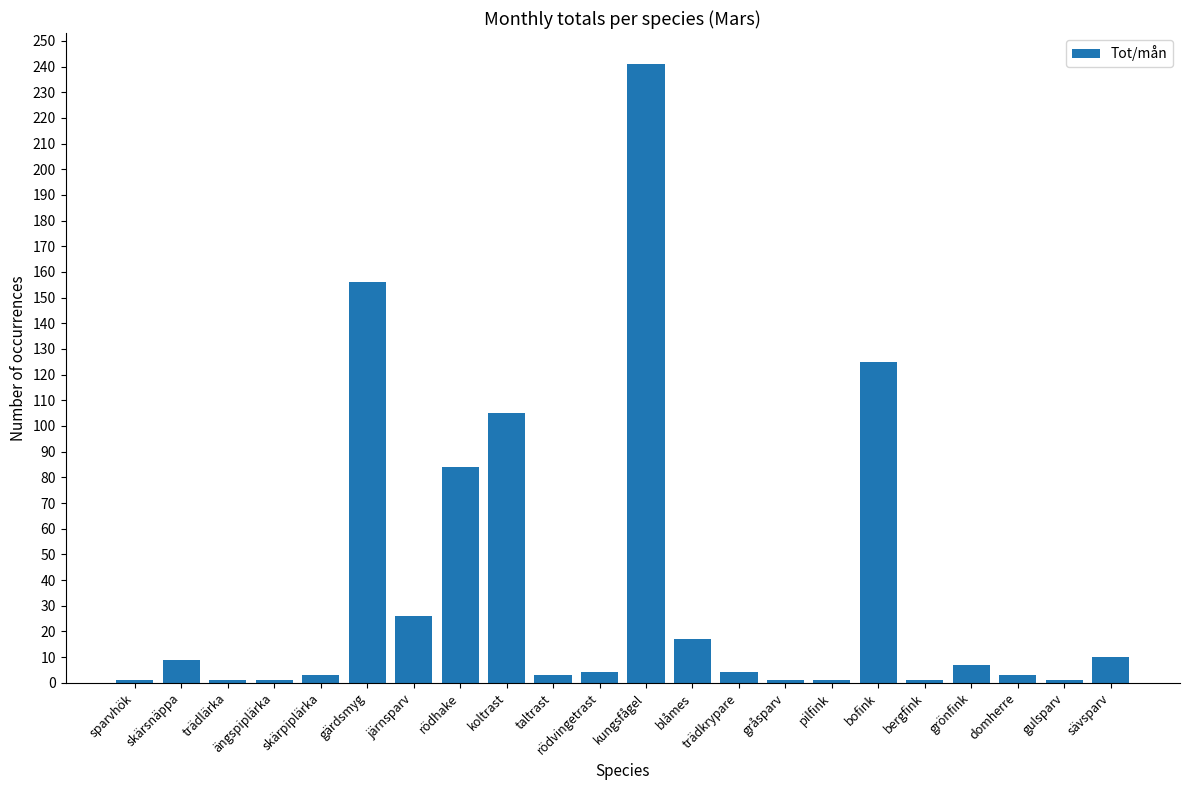

What is the label of the 22nd bar from the right?

sparvhök